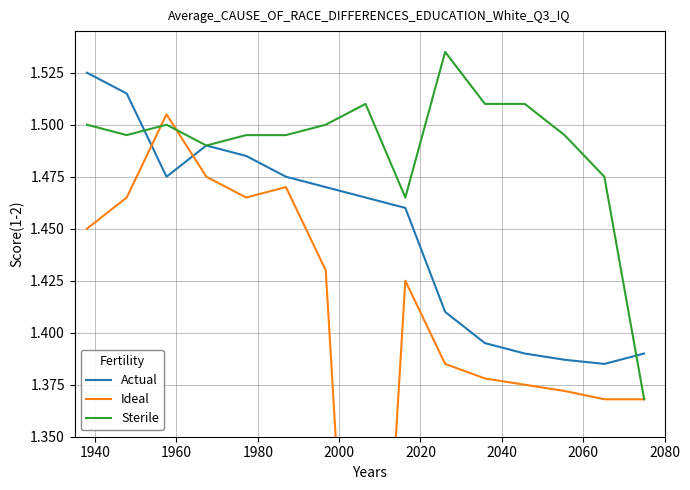

What is the average value of the Ideal series?

1.4